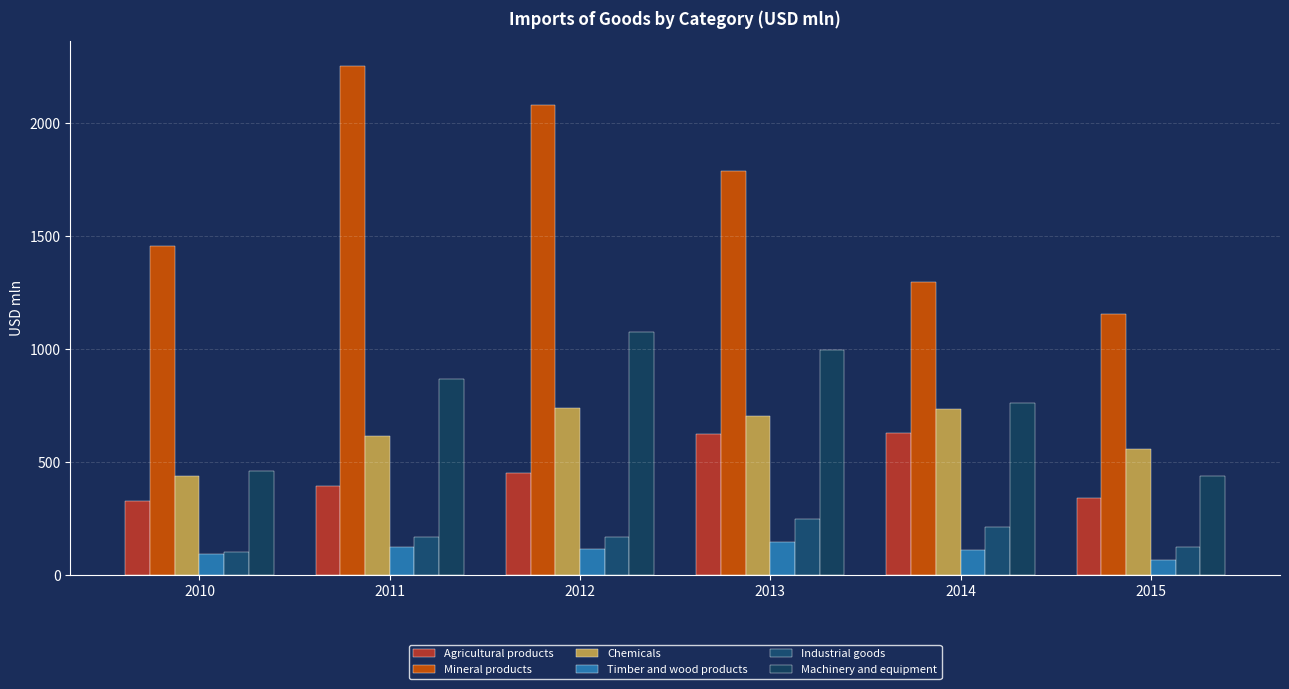

How many bars are there in total?

36